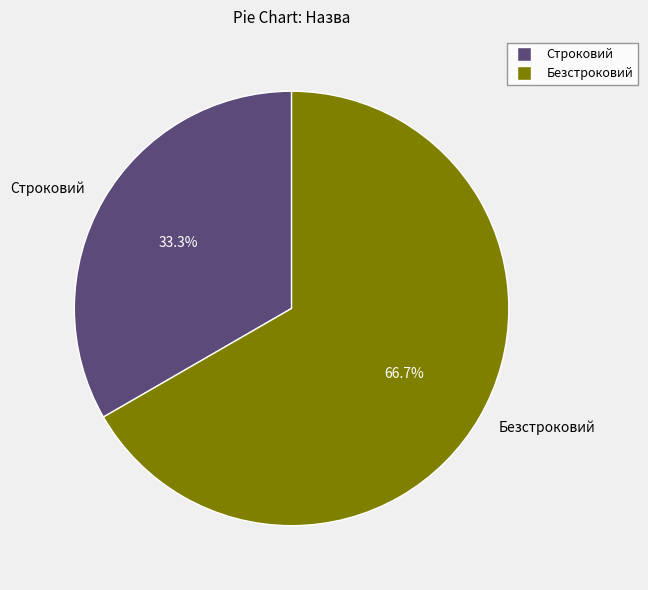

To the nearest percent, what portion does Строковий represent?

33%